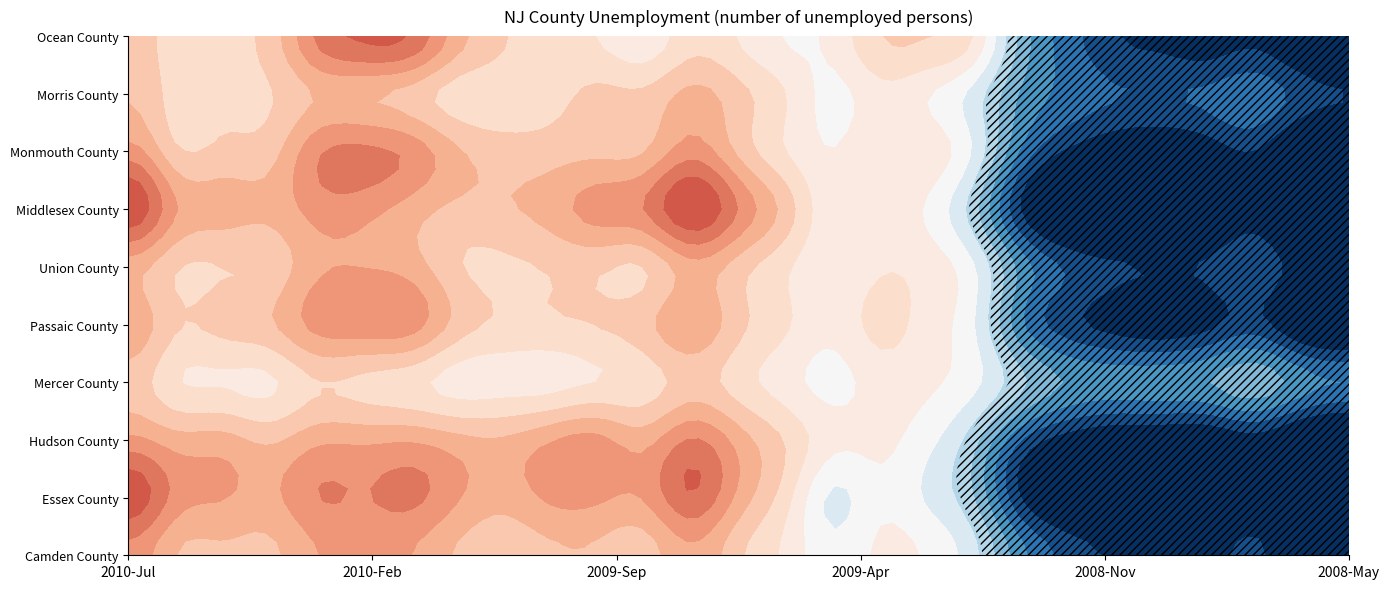

Rank the categories by Monmouth County value from lowest to highest.

2008-May, 2008-Jun, 2008-Sep, 2008-Oct, 2008-Aug, 2008-Nov, 2008-Jul, 2008-Dec, 2009-Jan, 2009-Apr, 2009-Feb, 2009-Mar, 2009-May, 2010-Jun, 2010-May, 2009-Nov, 2009-Oct, 2010-Apr, 2009-Sep, 2009-Jun, 2009-Aug, 2009-Dec, 2010-Jul, 2009-Jul, 2010-Jan, 2010-Mar, 2010-Feb